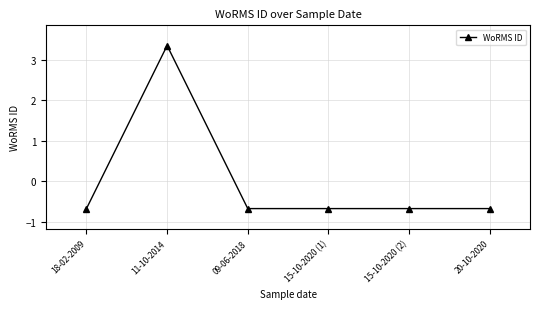

What is the difference between the values at 15-10-2020 (1) and 11-10-2014?

4.0